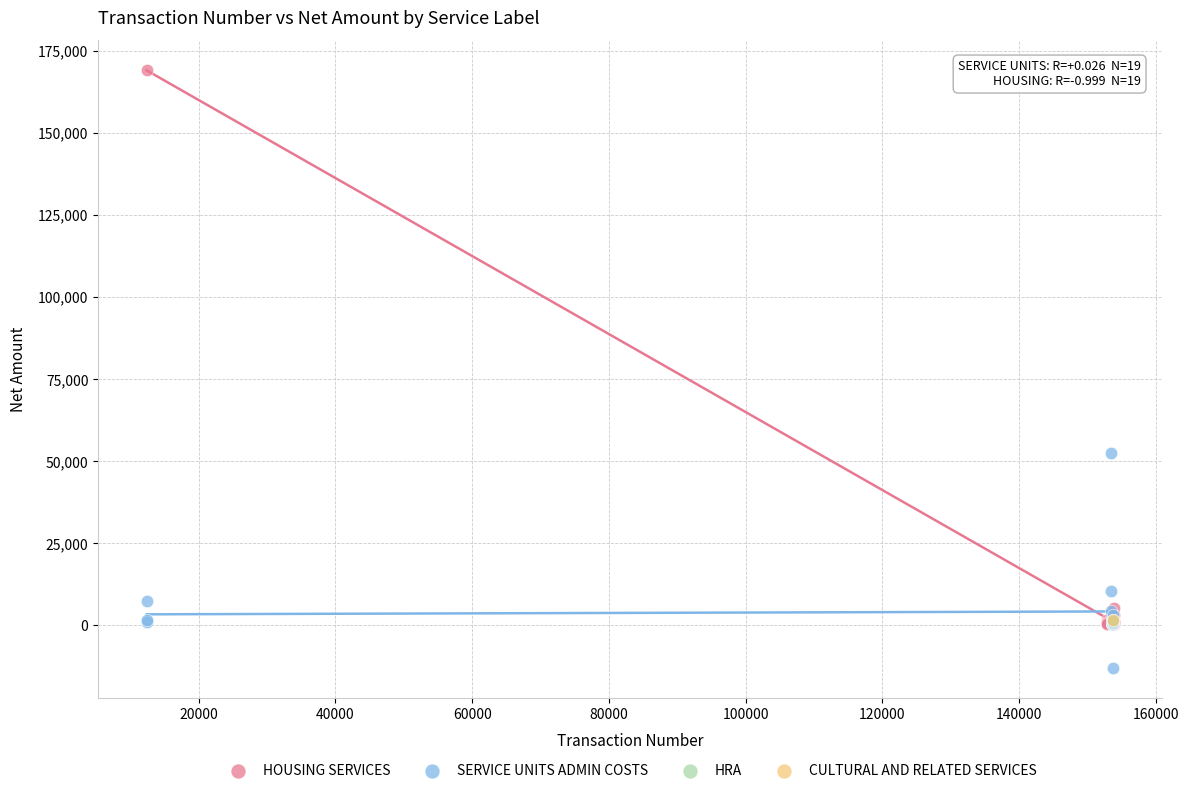

What are all the series names shown in the legend?

HOUSING SERVICES, SERVICE UNITS ADMIN COSTS, HRA, CULTURAL AND RELATED SERVICES